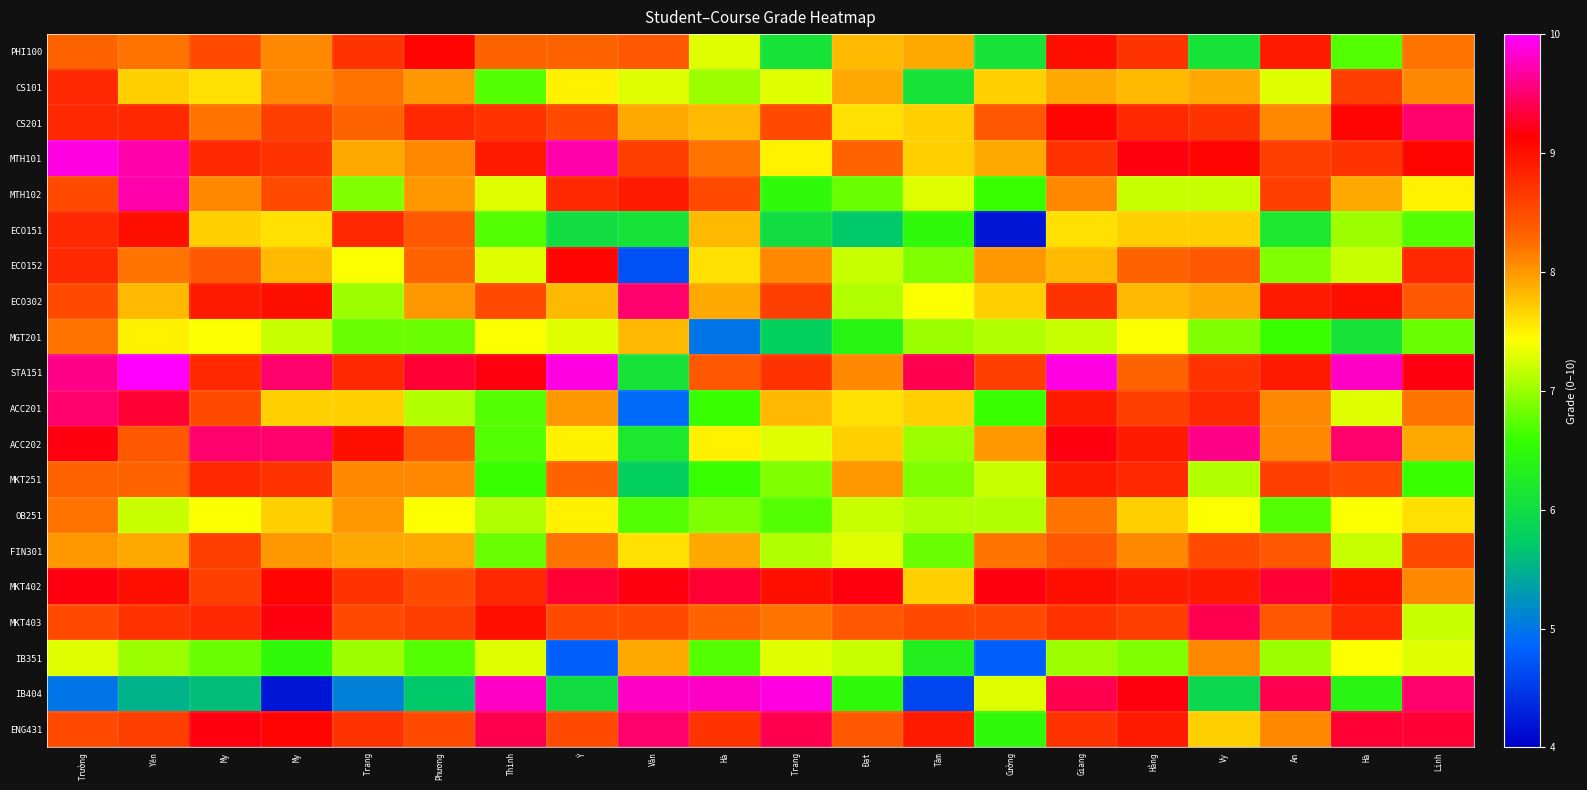

Between Phương and Linh, which is larger?

Phương